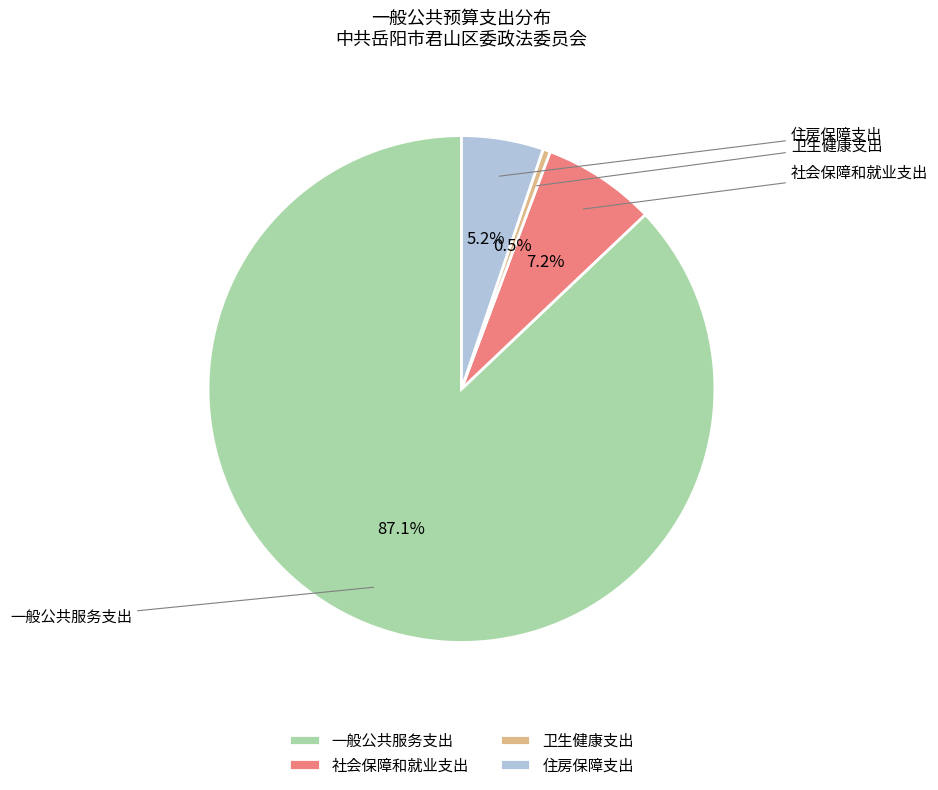

Does 住房保障支出 account for over 50% of the chart?

No